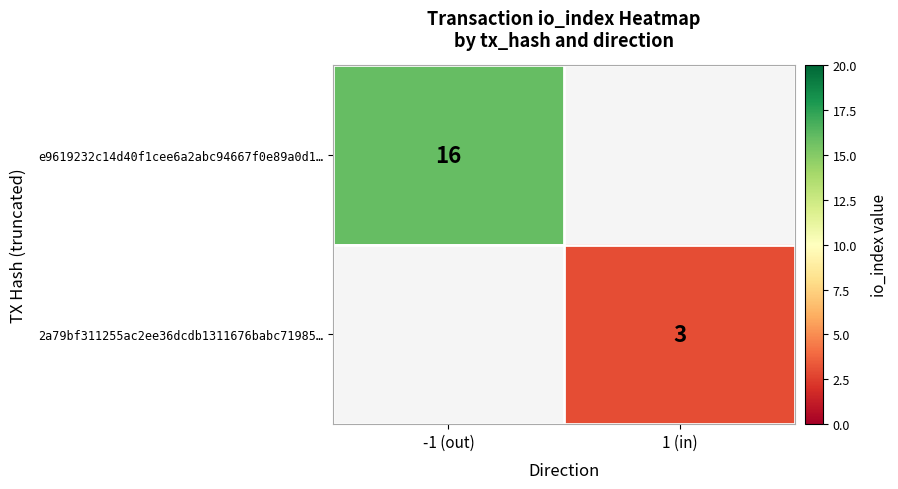

Is it true that e9619232c14d40f1cee6a2abc94667f0e89a0d1… equals 16 at -1 (out)?

True